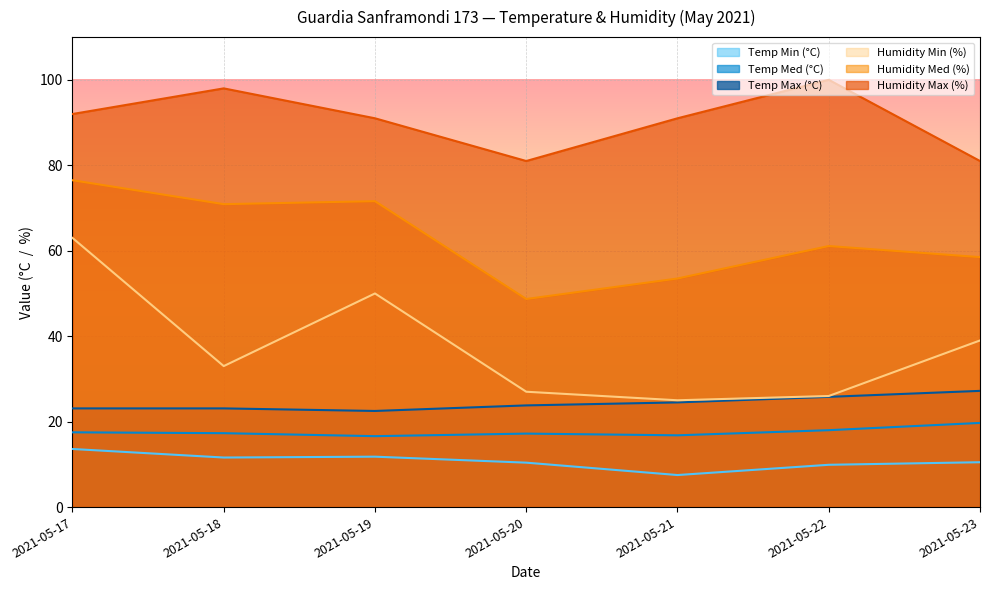

How many data points does each series have?

7